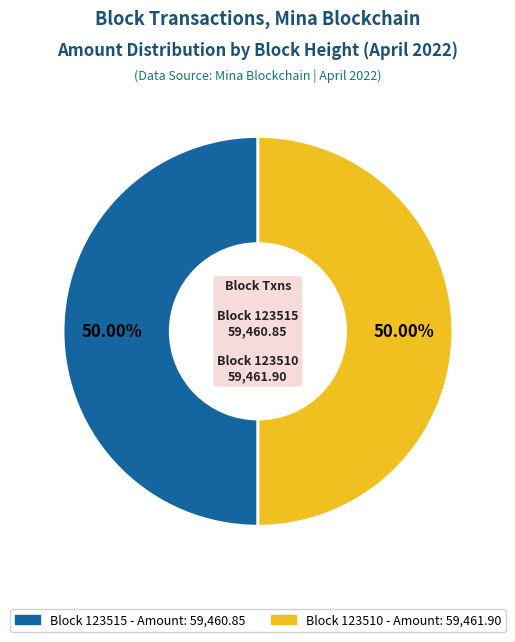

Count the number of slices in the pie.

2